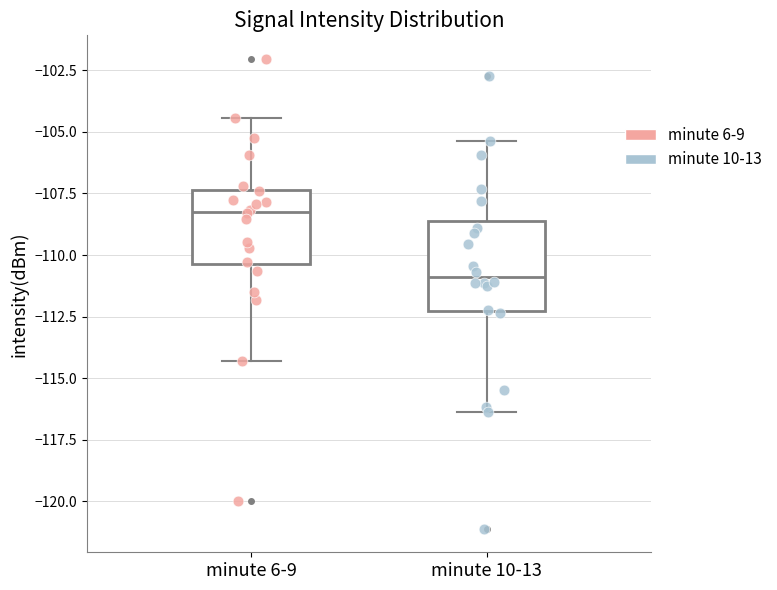

Comparing the boxes themselves (not the whiskers), which one is the tallest?

minute 10-13